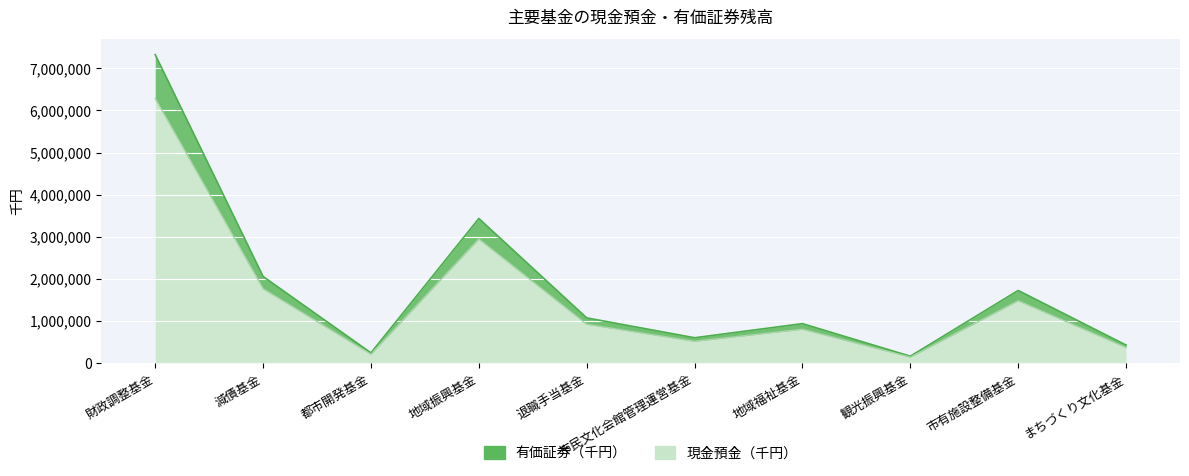

Reading left to right, transcribe all the data shown in this chart.

有価証券（千円）: 財政調整基金=7328798	減債基金=2051961	都市開発基金=235625	地域振興基金=3431674	退職手当基金=1067426	市民文化会館管理運営基金=594791	地域福祉基金=930230	観光振興基金=155516	市有施設整備基金=1719563	まちづくり文化基金=420620
現金預金（千円）: 財政調整基金=6283819	減債基金=1759381	都市開発基金=202028	地域振興基金=2942368	退職手当基金=915226	市民文化会館管理運営基金=509982	地域福祉基金=797592	観光振興基金=133342	市有施設整備基金=1474377	まちづくり文化基金=360646